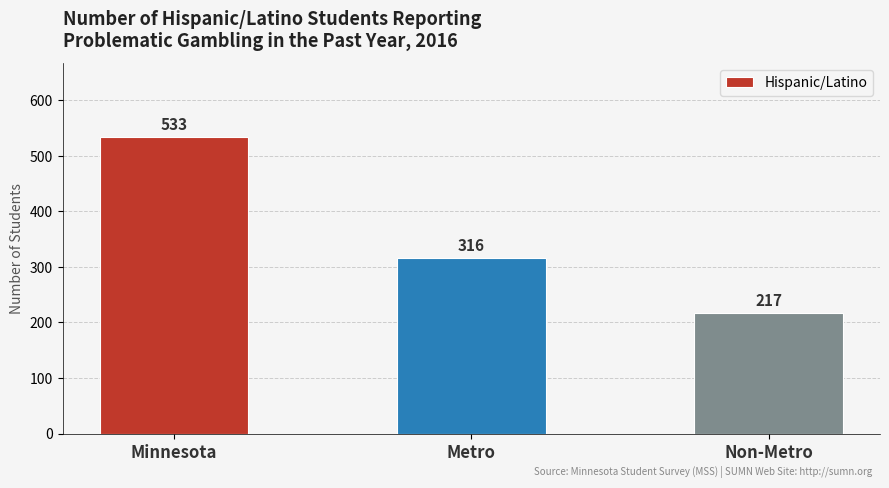

Which label corresponds to the smallest value in the chart?

Non-Metro